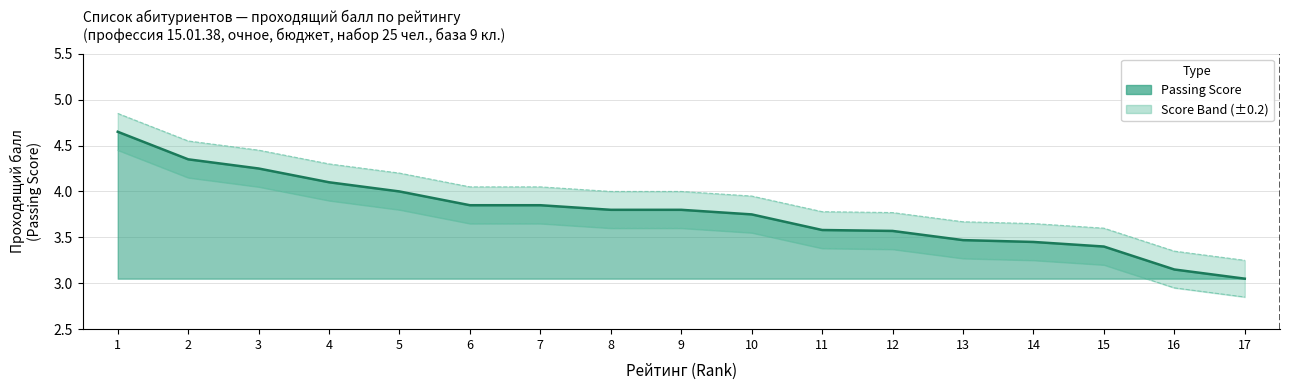

What is the spread (max minus min) of values at 6?

0.4